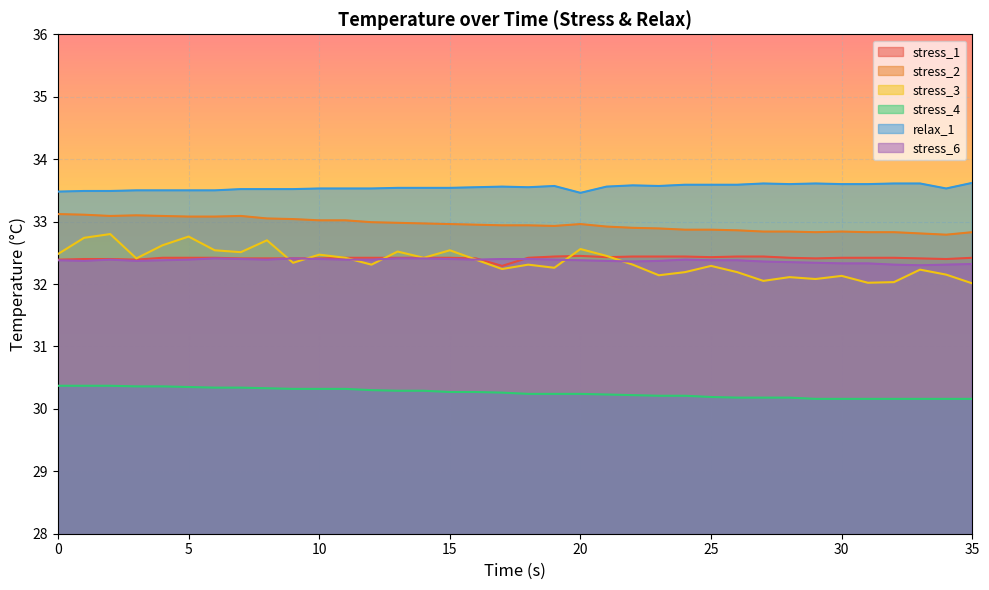

What is the difference between the highest and lowest values at 8?

3.2